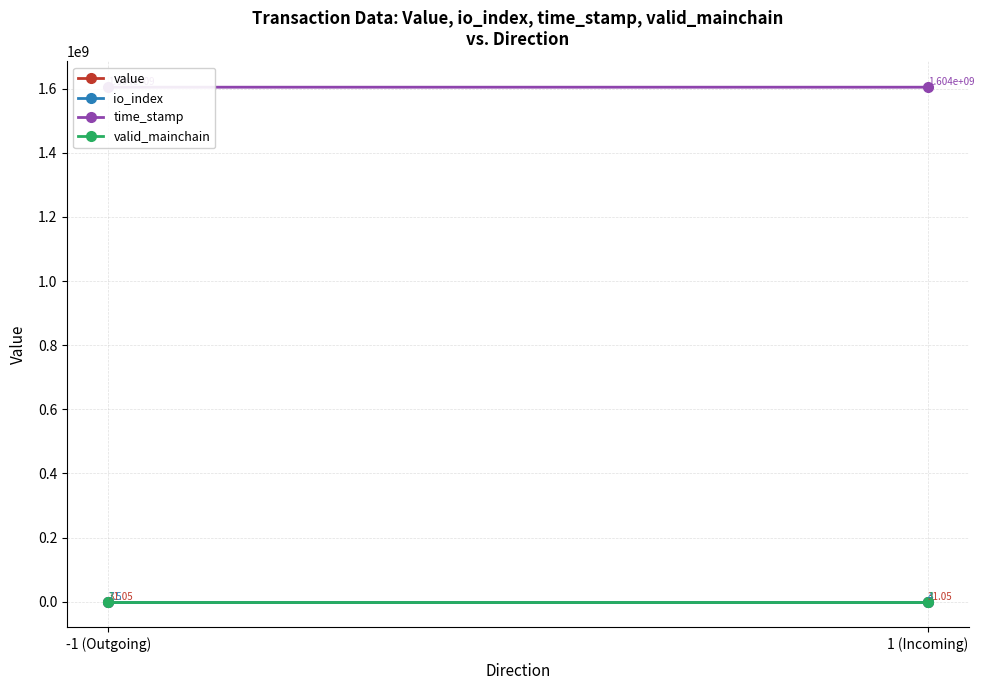

What is the sum of the valid_mainchain values at 1 (Incoming) and -1 (Outgoing)?

2.0